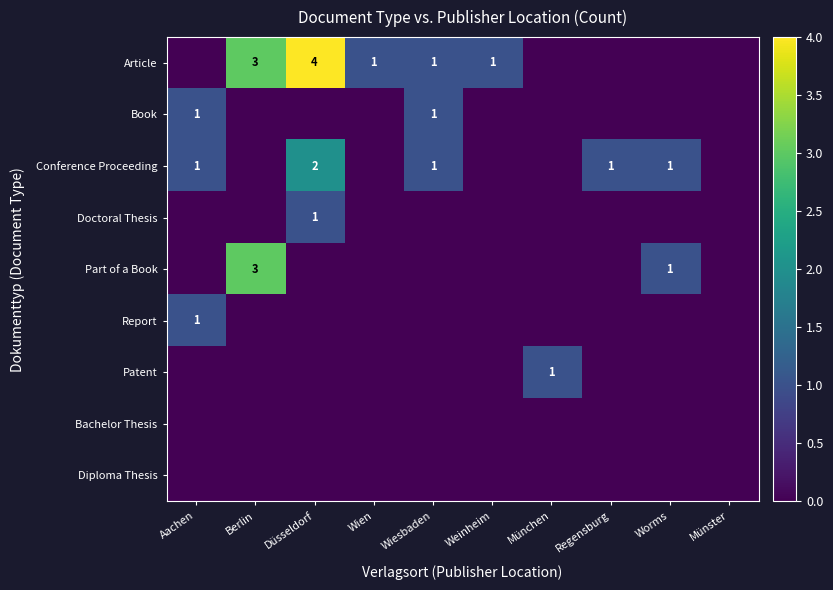

True or false: Conference Proceeding has a value of 1 at Aachen.

True